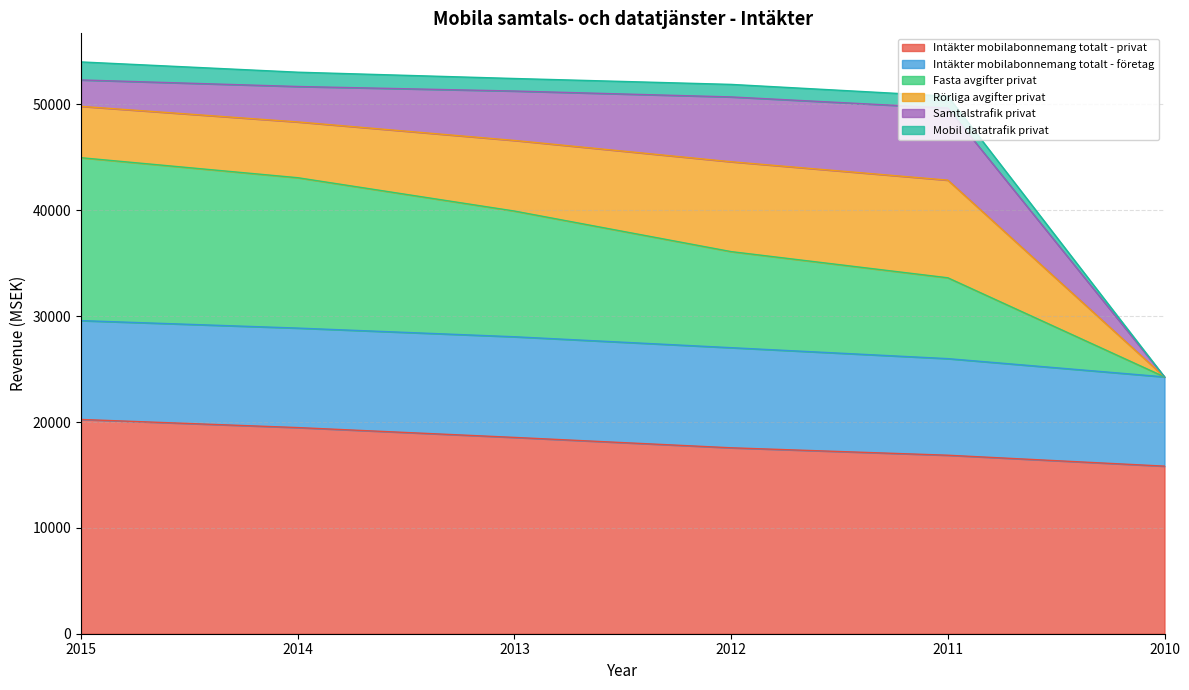

What is the total value across all series at 2012?

51892.0